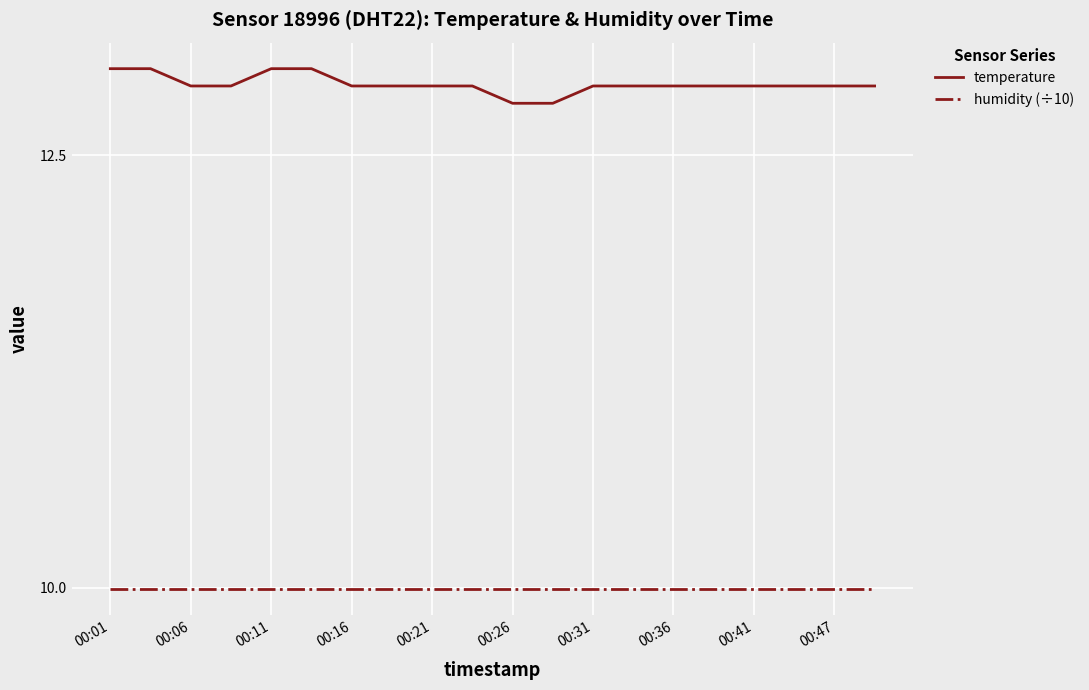

True or false: humidity (÷10) and temperature intersect in this chart.

False